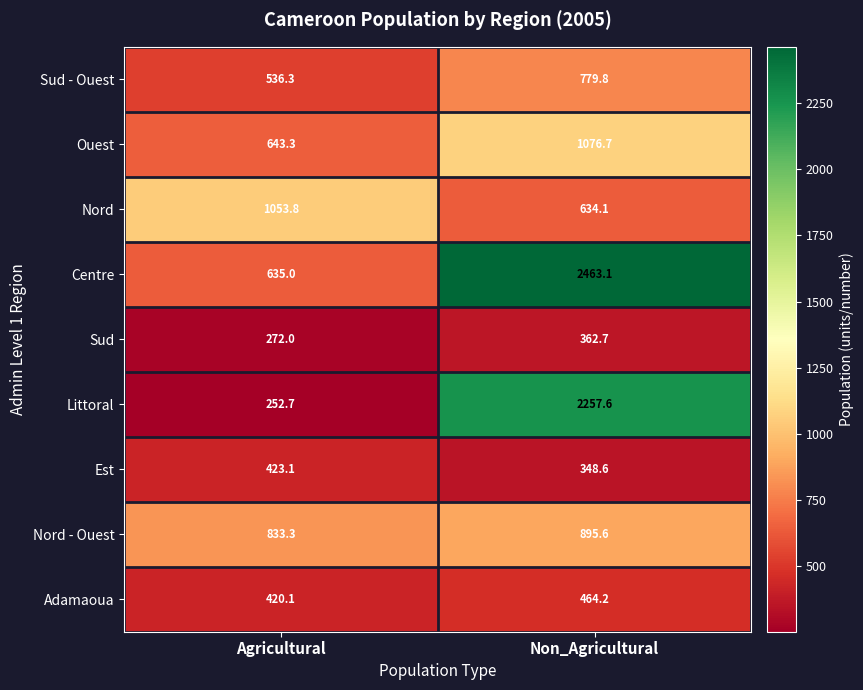

What is the difference between the Littoral values at Agricultural and Non_Agricultural?

2004.9